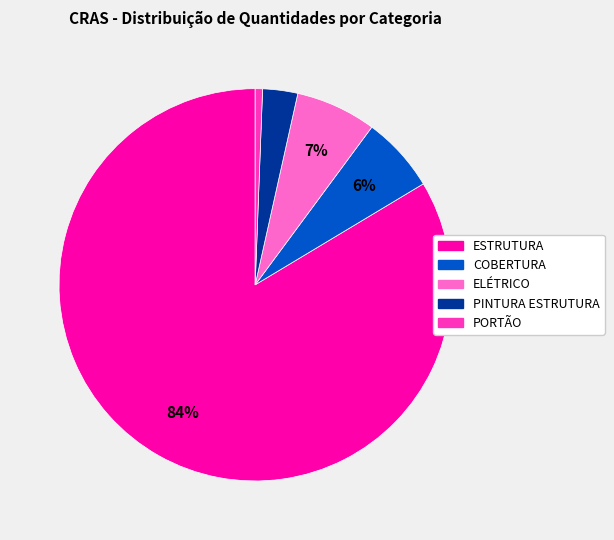

Does PORTÃO represent more than half of the total?

No